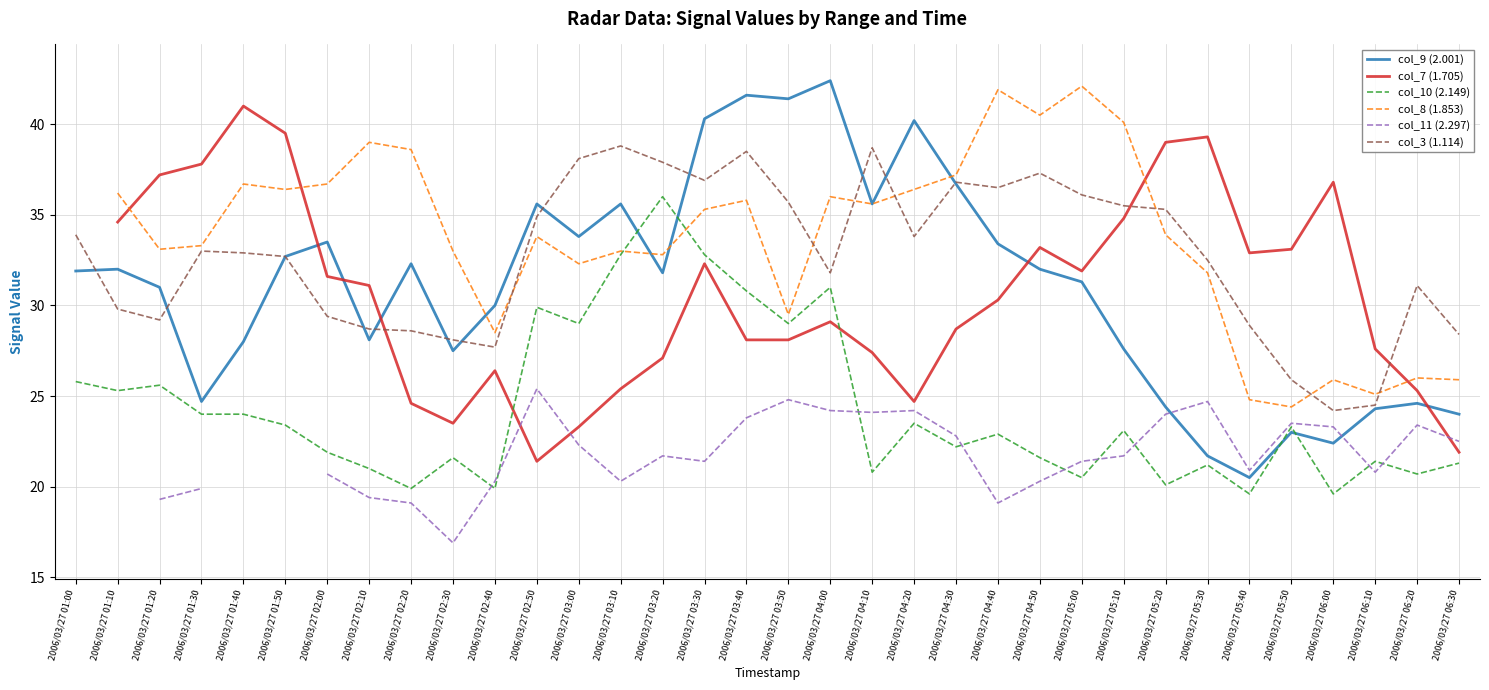

The value of col_11 (2.297) at 2006/03/27 05:50 is 23.5. True or false?

True